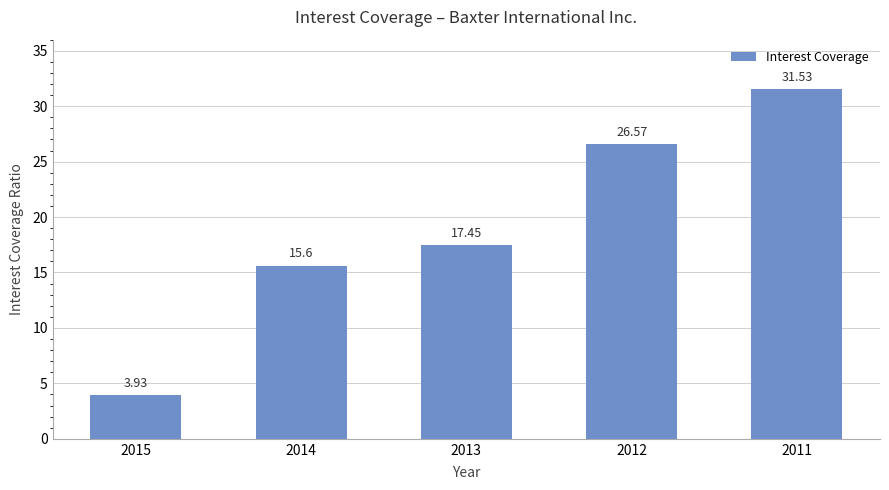

What is the greatest value displayed?

31.5